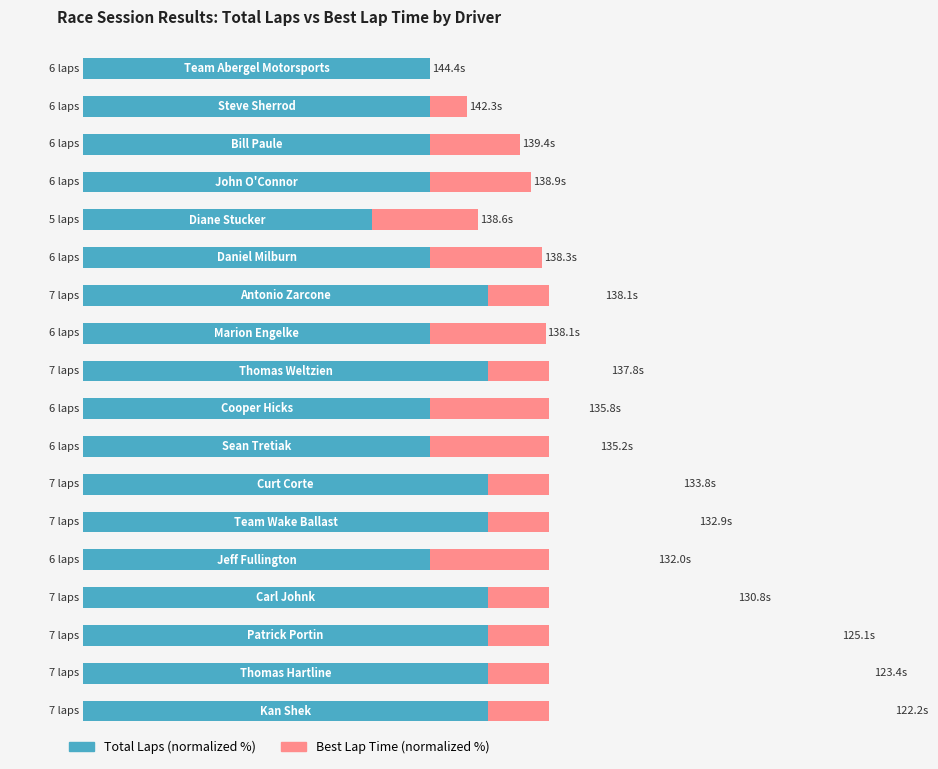

How many positive values does the Best Lap Time (normalized %) series have?

17